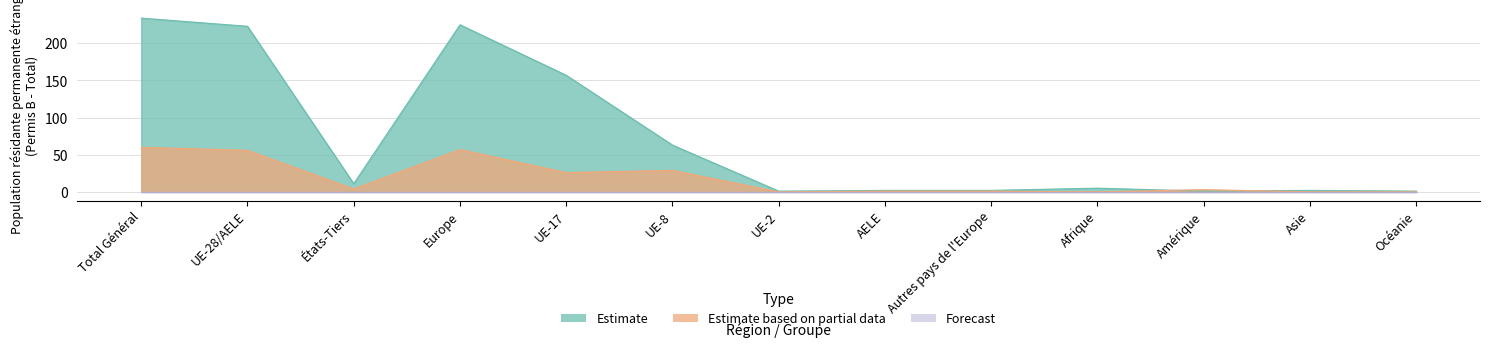

Is the value of Estimate at Afrique greater than the value of Estimate based on partial data at Amérique?

Yes